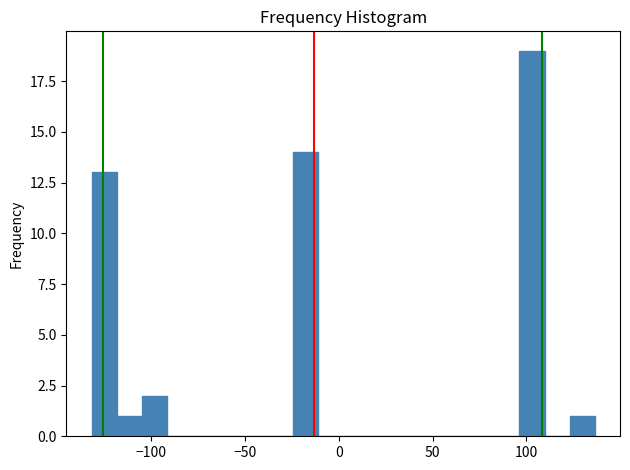

Around what value on the x-axis is the tallest bar? Give the approximate position of its centre, as read against the axis.

105